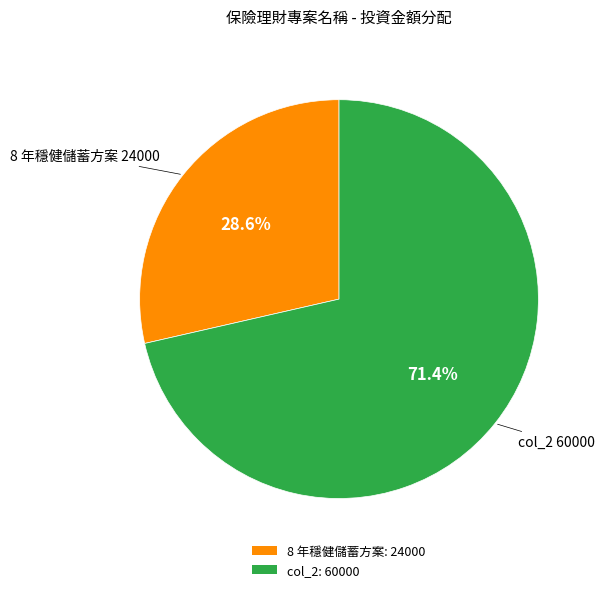

Which category accounts for the majority?

col_2